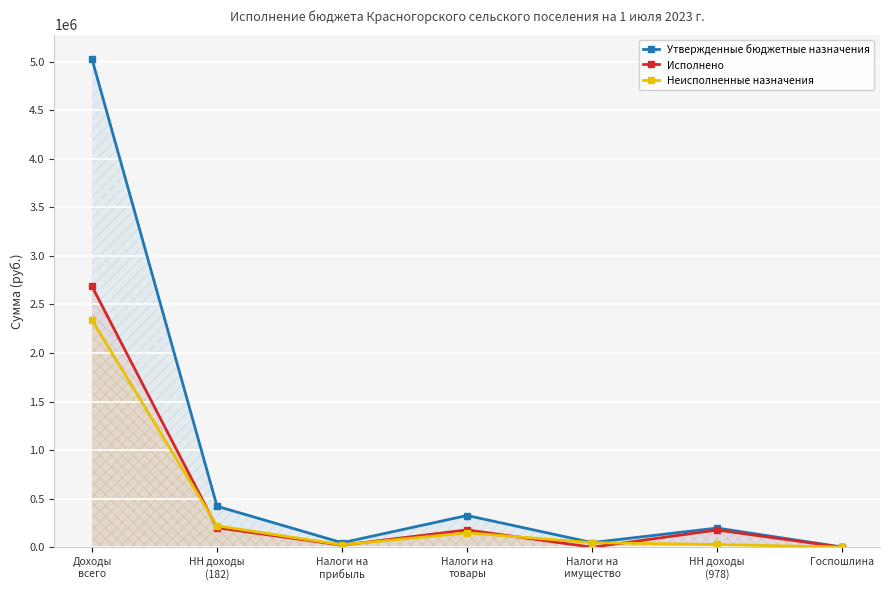

Is it true that Неисполненные назначения equals 25260.7 at Налоги на
прибыль?

True